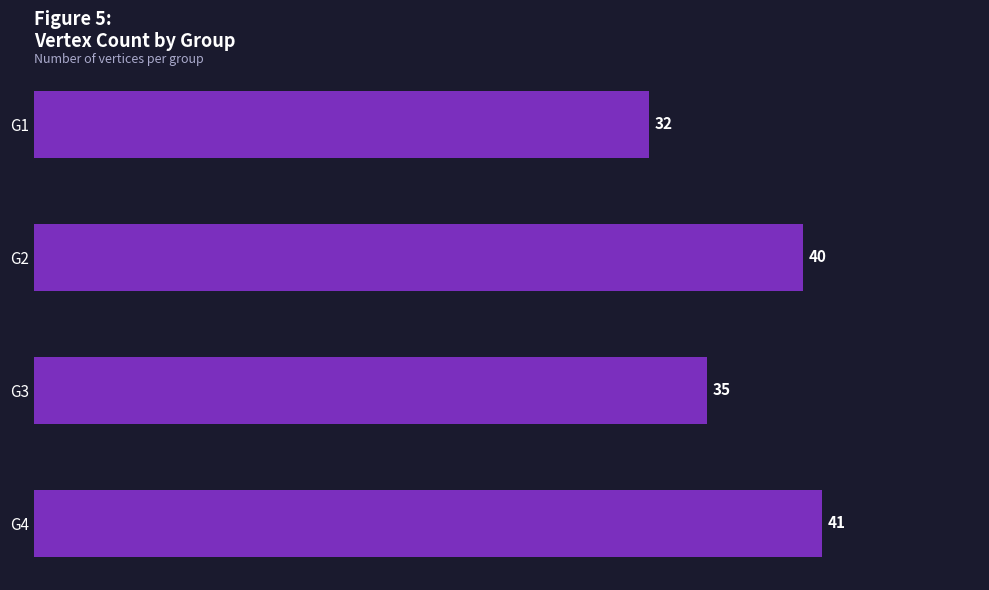

Reading bottom to top, transcribe all the data shown in this chart.

G4=41	G3=35	G2=40	G1=32